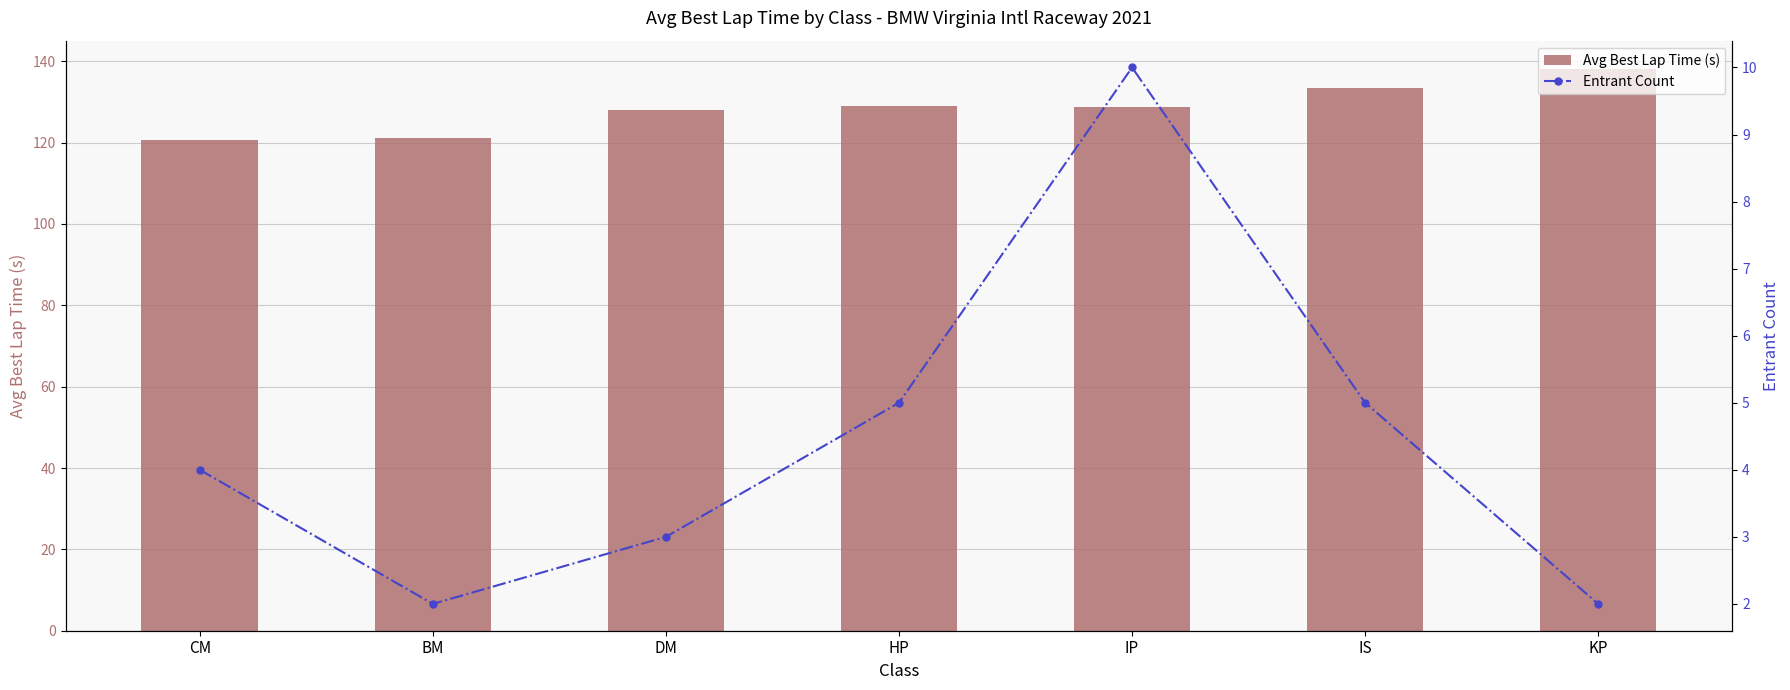

What position from the left is HP?

4